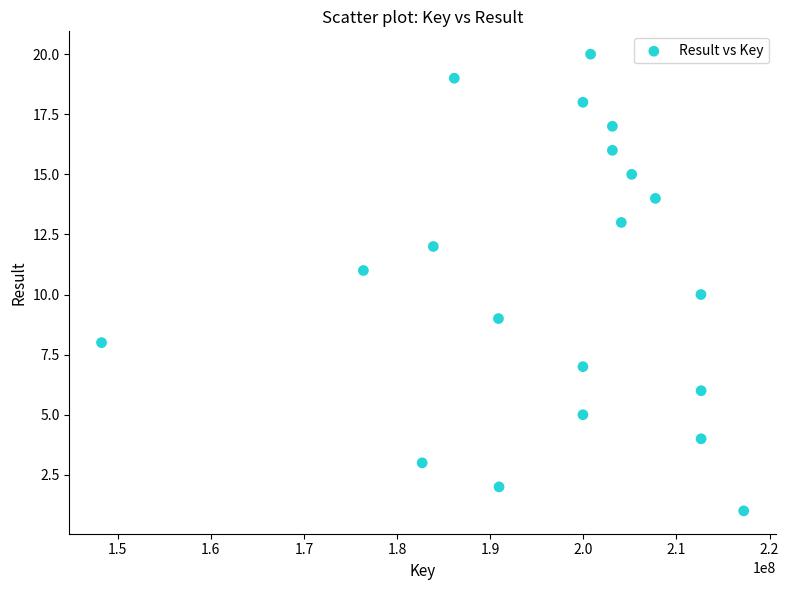

What is the range of Y values (max minus min)?

19